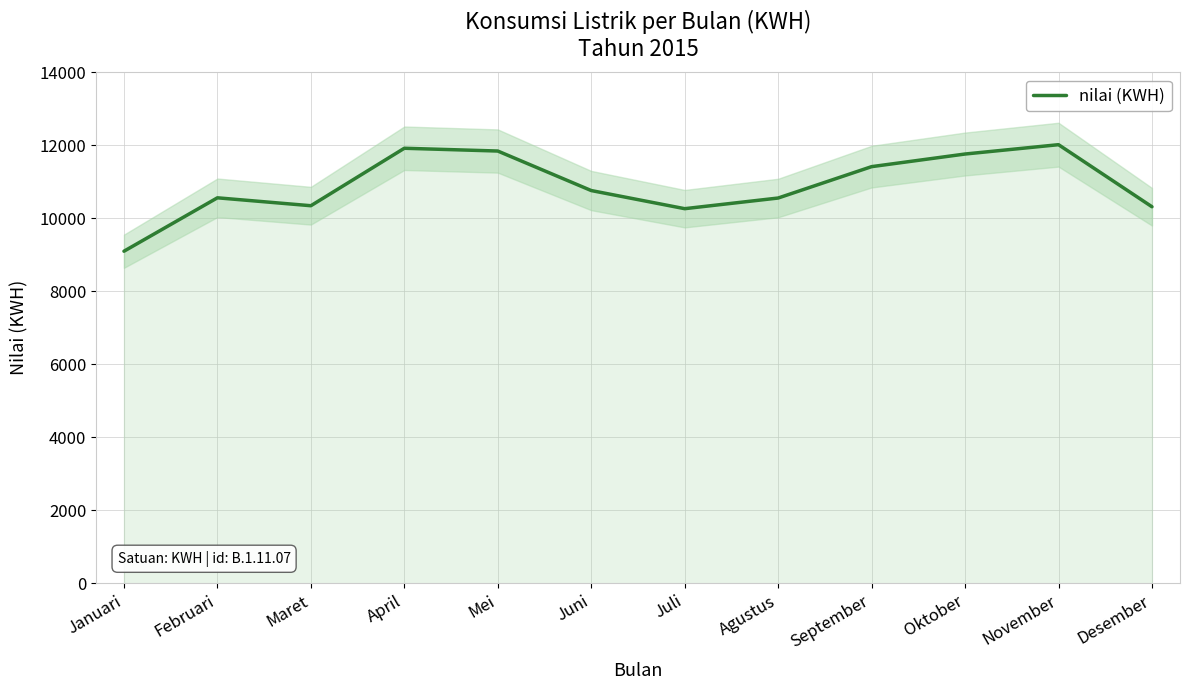

Which category has the highest value across all series?

November